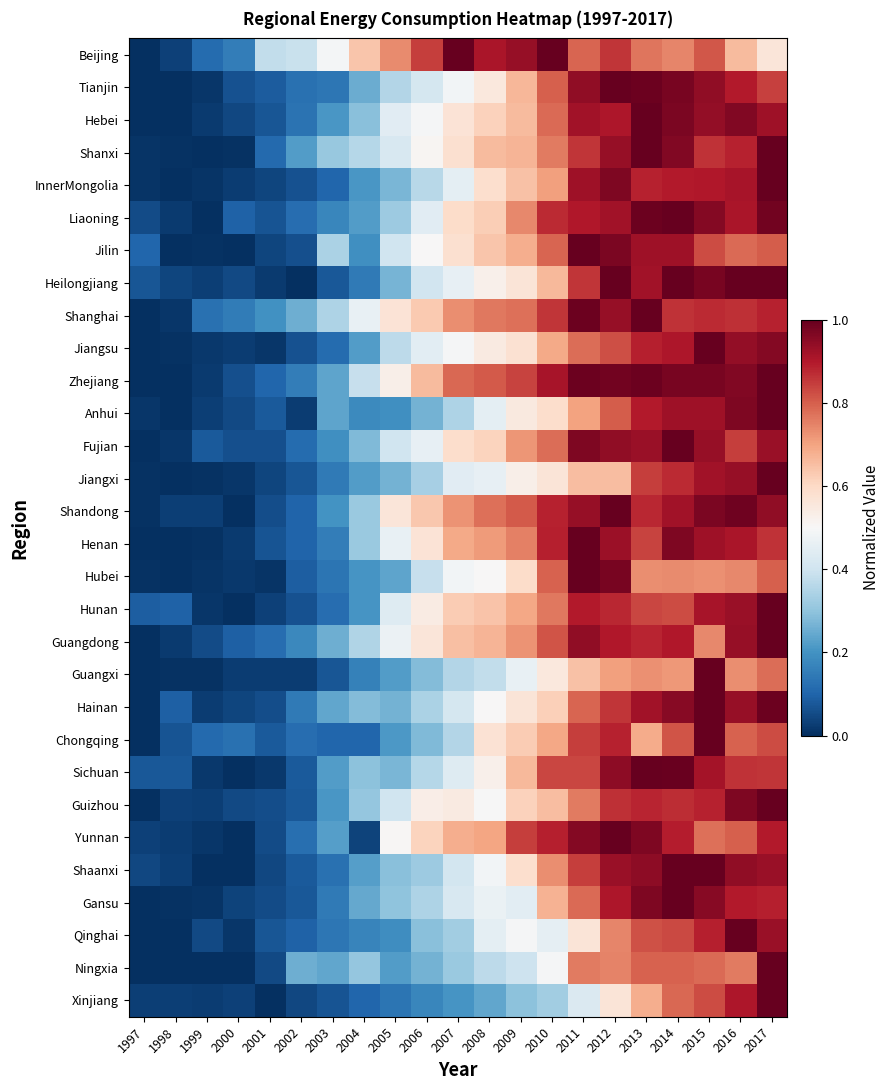

At which category is the sum across all series the highest?

2017